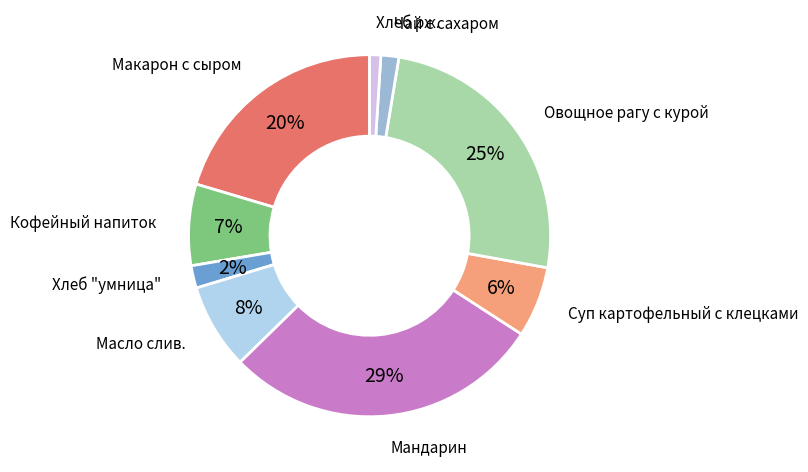

Is it true that Хлеб рж. is 1% of the pie?

True